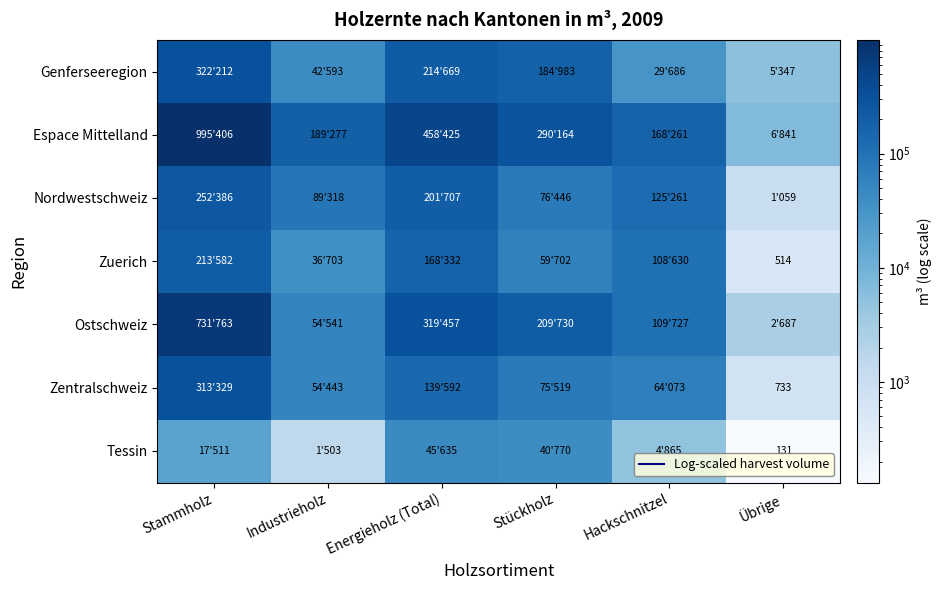

The value of Zuerich at Übrige is 514. True or false?

True